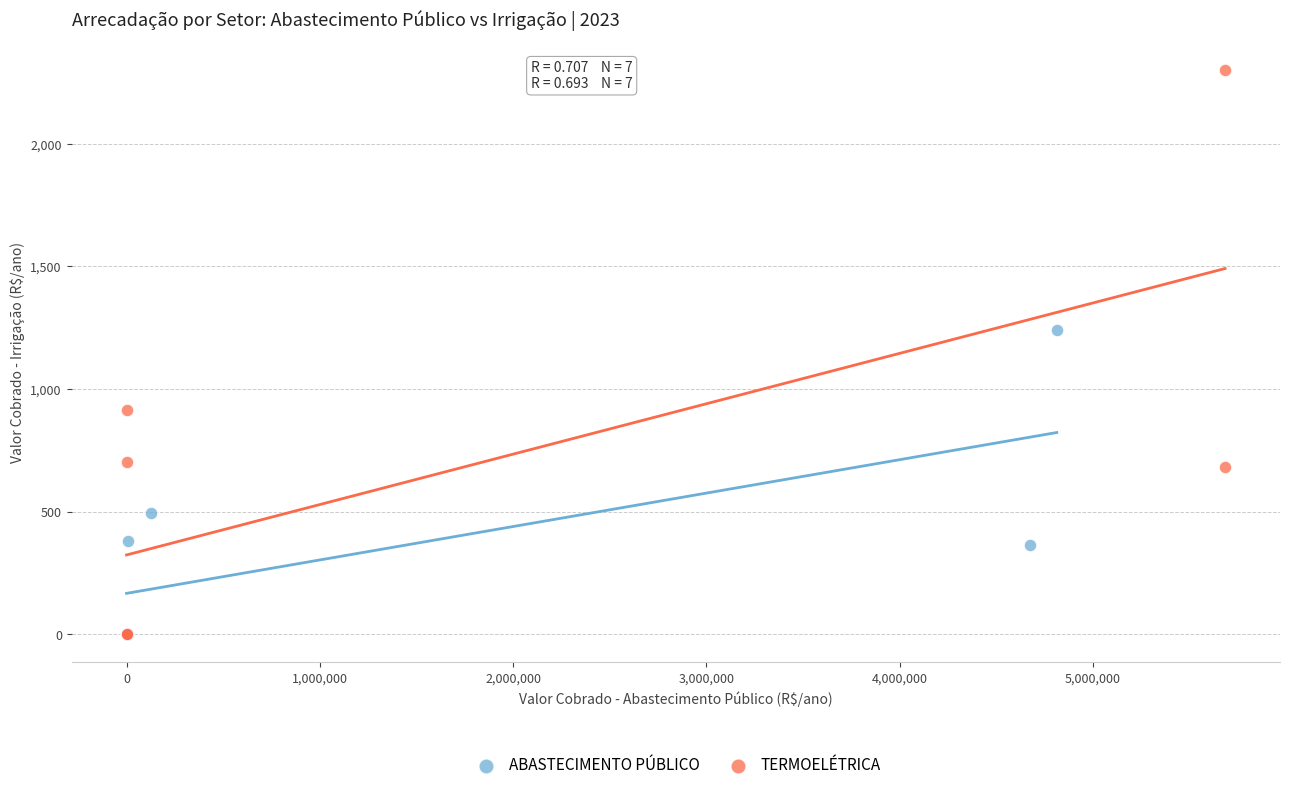

Which series contains the highest Y value?

TERMOELÉTRICA